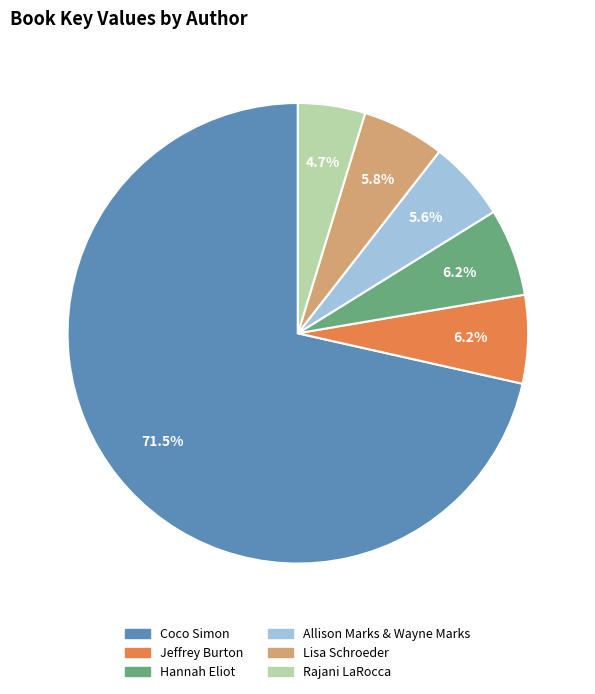

Which slice is the smallest?

Rajani LaRocca